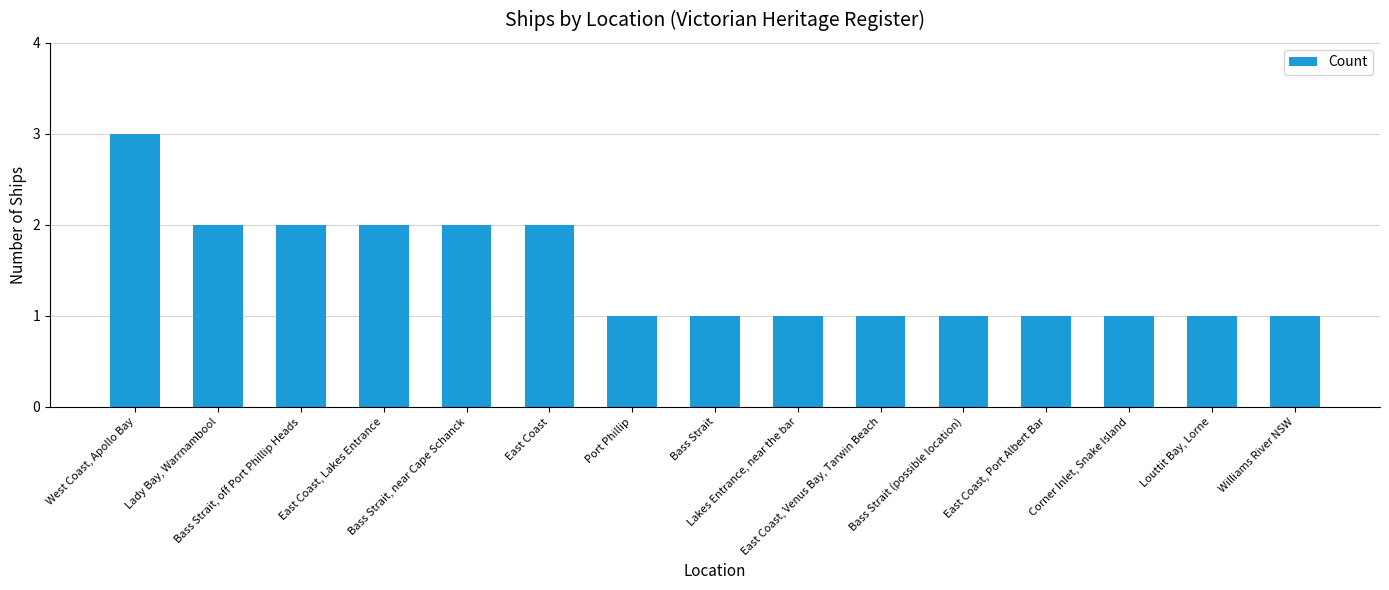

What is the value of the 9th bar from the left?

1